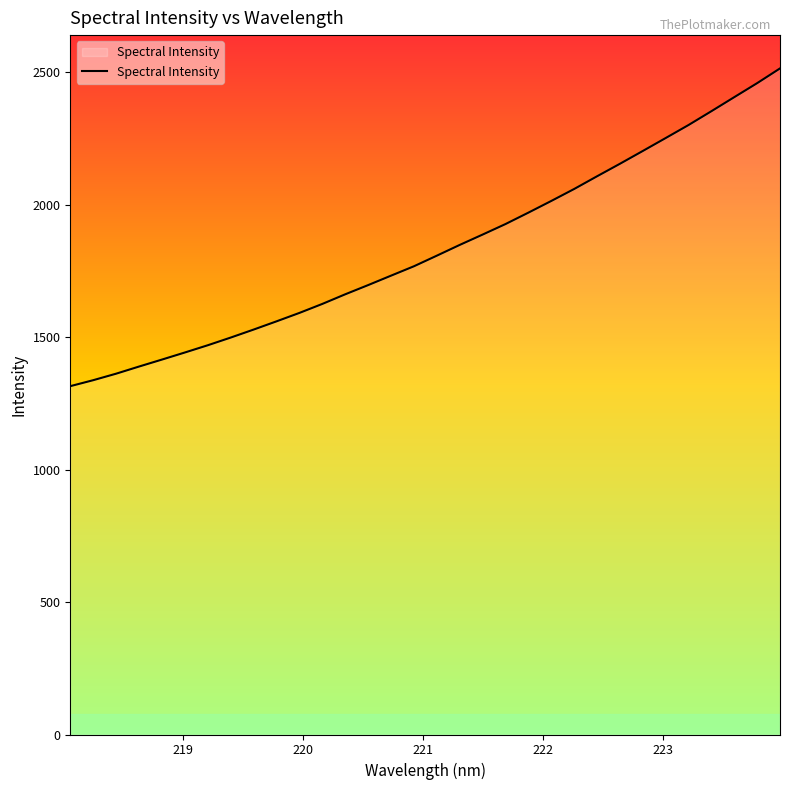

What is the minimum value shown in the chart?

1315.1